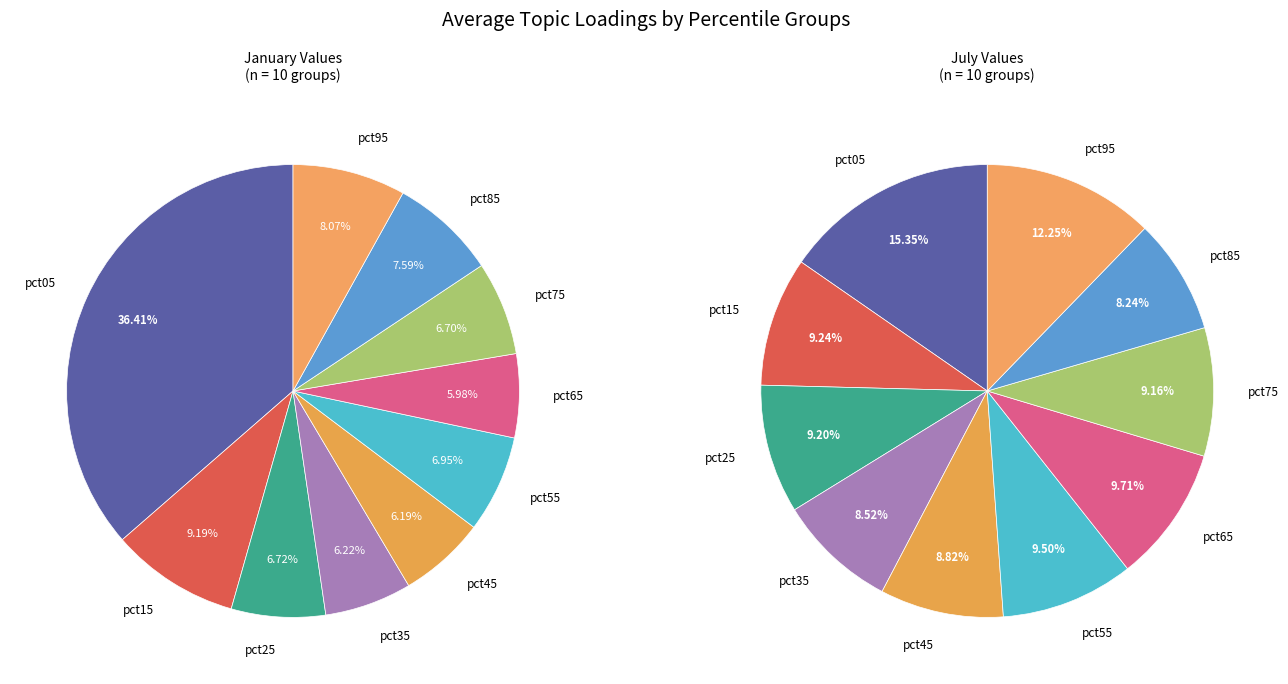

To the nearest percent, what is the difference between the 5 and jul_values slice percentages?

2%